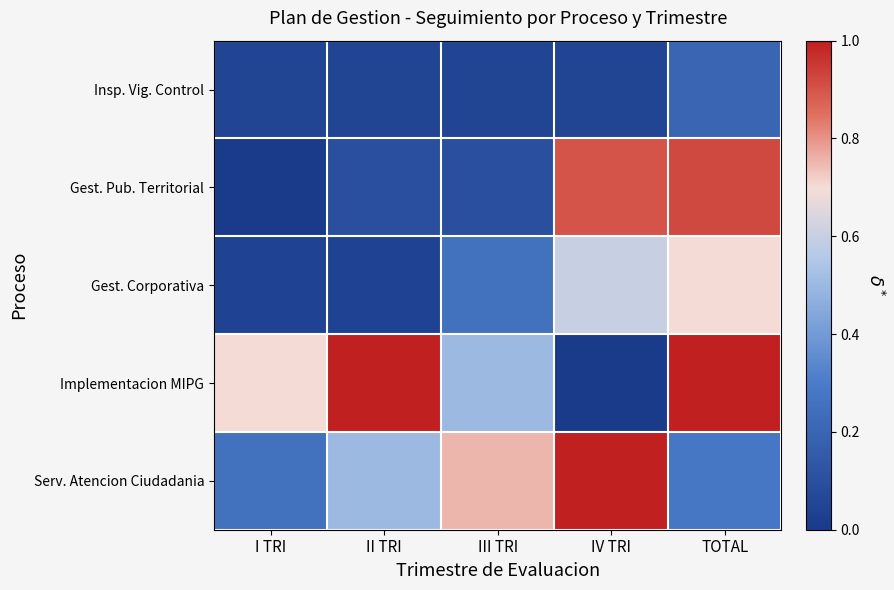

Reading left to right, transcribe all the data shown in this chart.

Insp. Vig. Control: I TRI=0.1	II TRI=0.1	III TRI=0.1	IV TRI=0.1	TOTAL=0.2
Gest. Pub. Territorial: I TRI=0.0	II TRI=0.1	III TRI=0.1	IV TRI=0.9	TOTAL=0.9
Gest. Corporativa: I TRI=0.0	II TRI=0.0	III TRI=0.2	IV TRI=0.6	TOTAL=0.7
Implementacion MIPG: I TRI=0.7	II TRI=1.0	III TRI=0.5	IV TRI=0.0	TOTAL=1.0
Serv. Atencion Ciudadania: I TRI=0.2	II TRI=0.5	III TRI=0.8	IV TRI=1.0	TOTAL=0.3